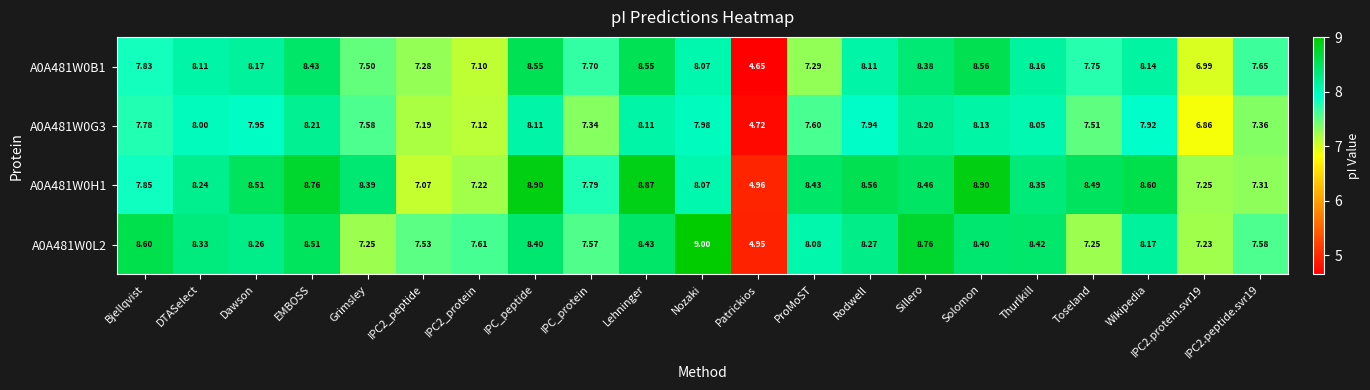

Where does the A0A481W0G3 series first go above 7?

Bjellqvist